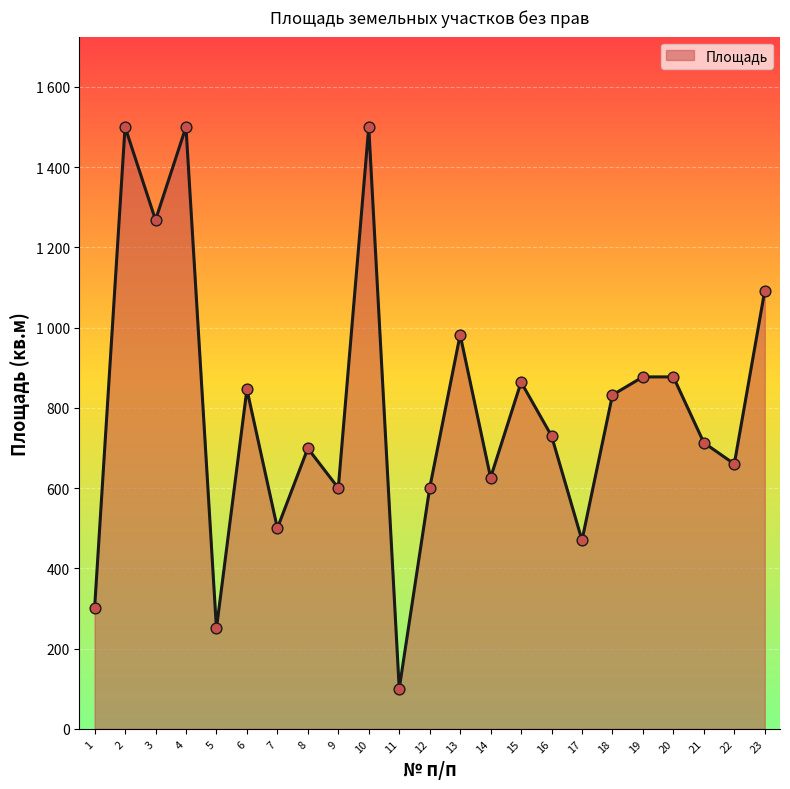

What is the ratio of the value at 21 to the value at 22?

1.1